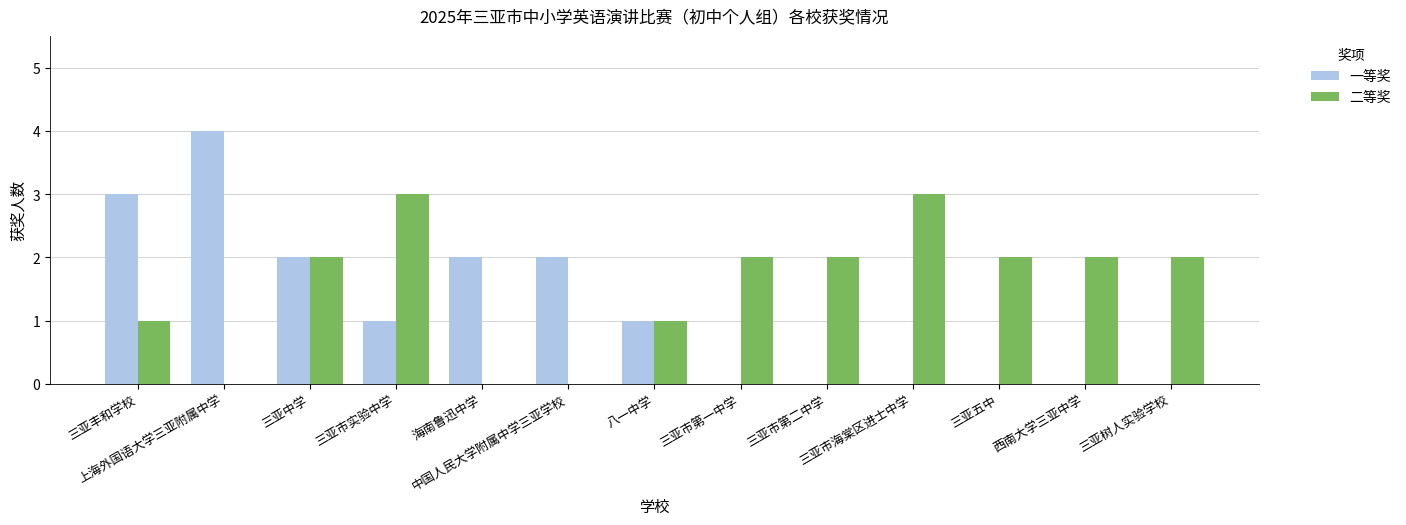

What is the greatest value displayed?

4